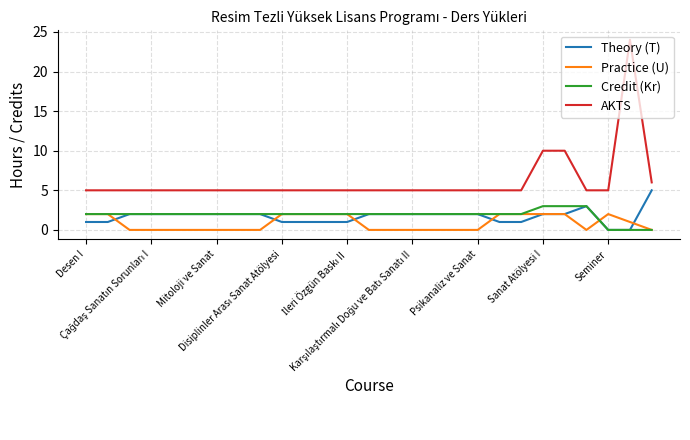

Which series has the widest spread of values?

AKTS